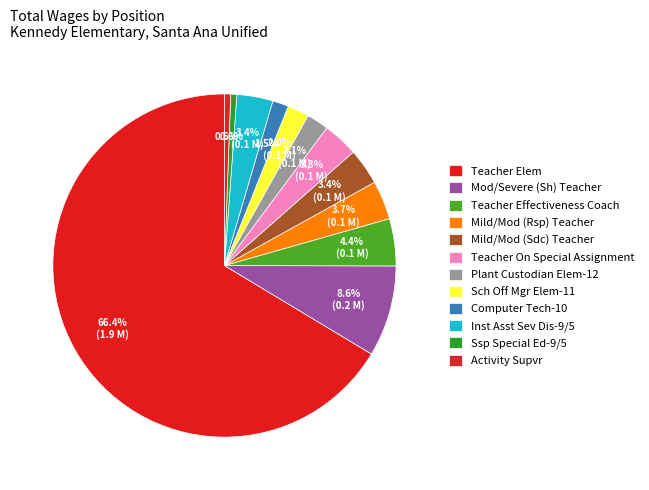

Is it true that Inst Asst Sev Dis-9/5 is 1% of the pie?

False